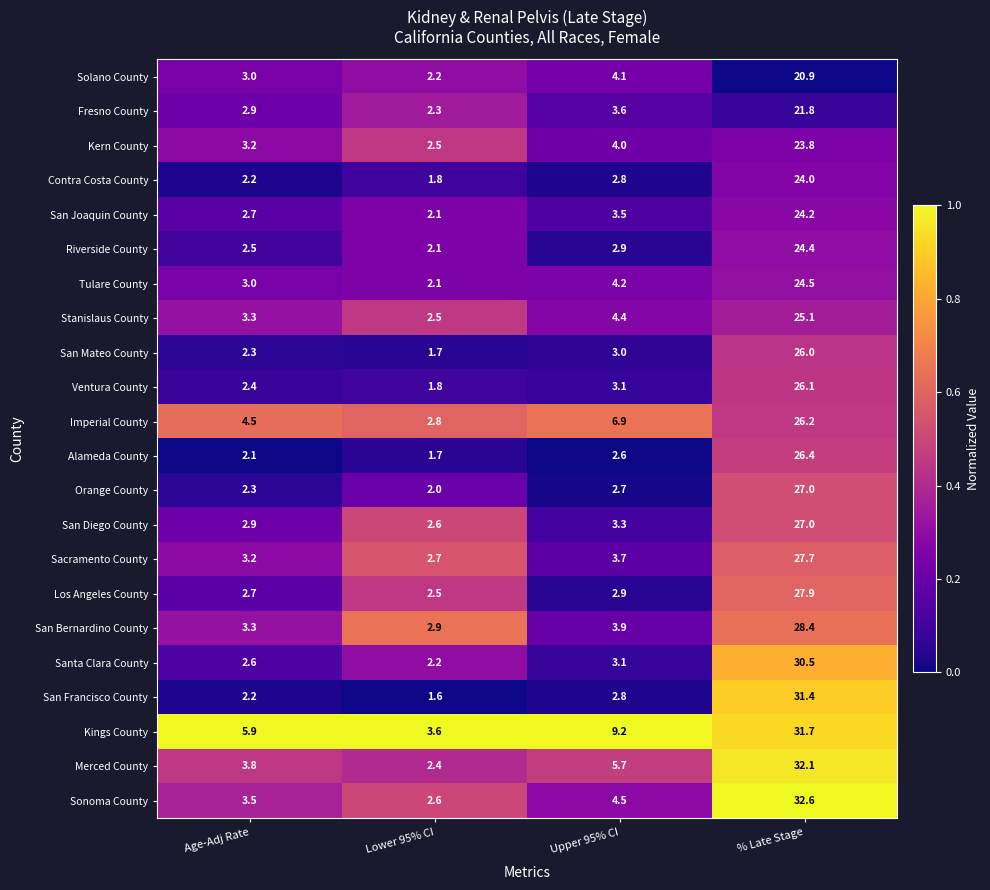

What is the total value across all series at % Late Stage?

589.7